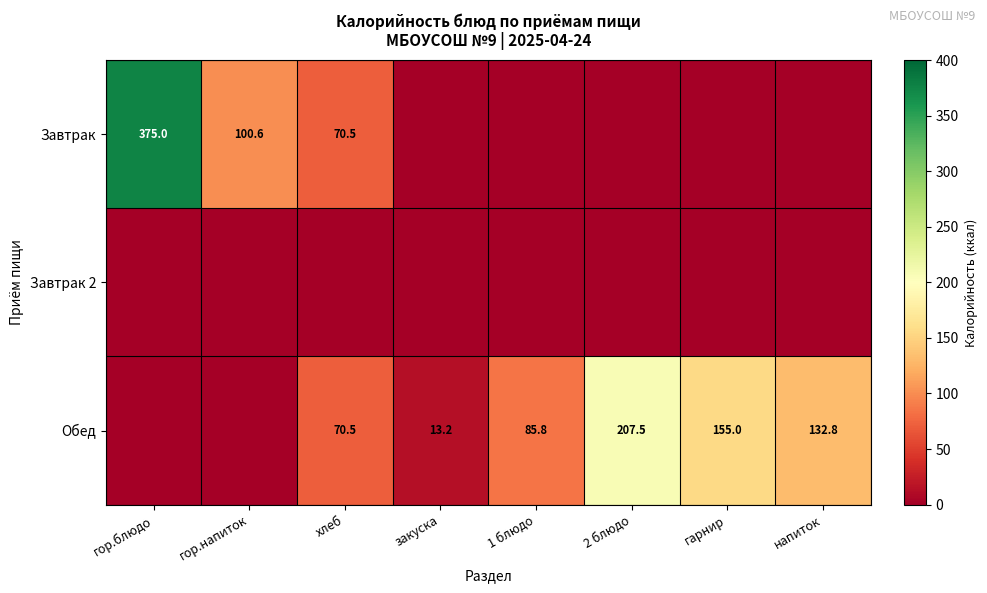

What is the difference between the Обед values at 1 блюдо and напиток?

47.0